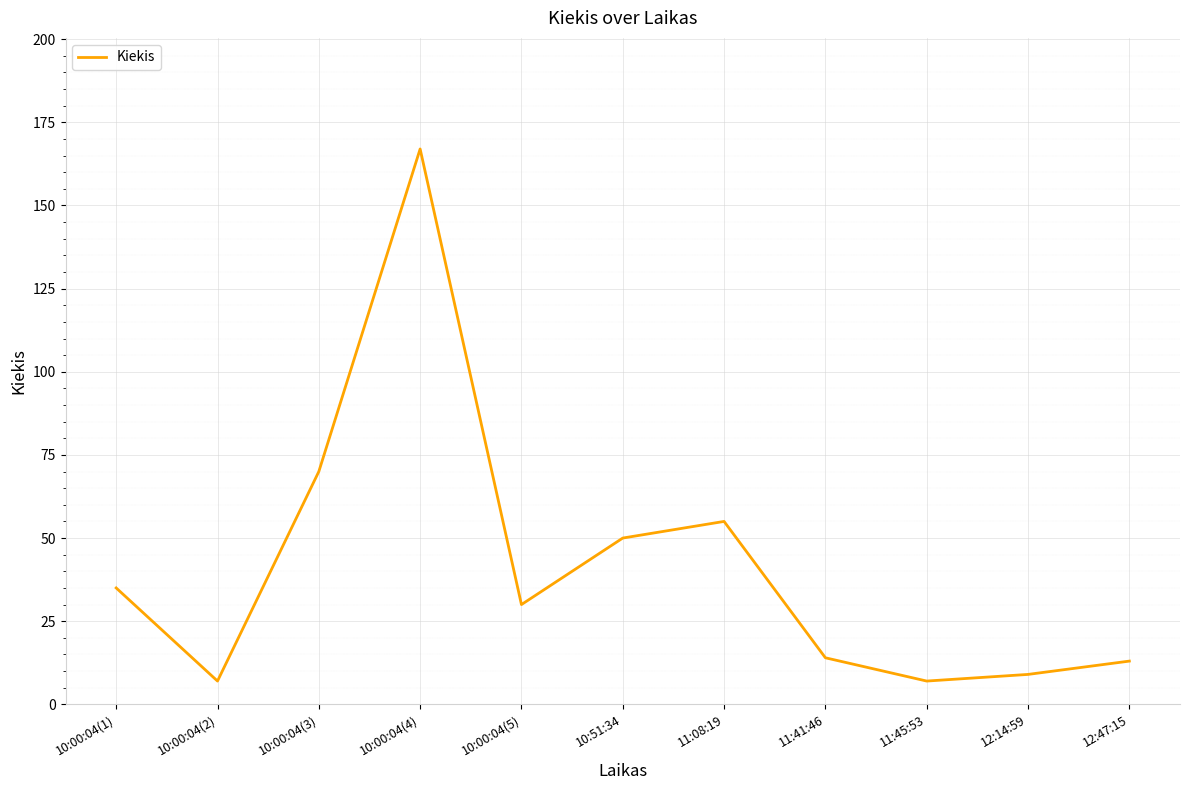

Approximately how many times larger is the value at 10:00:04(1) compared to 10:00:04(5)?

1.2